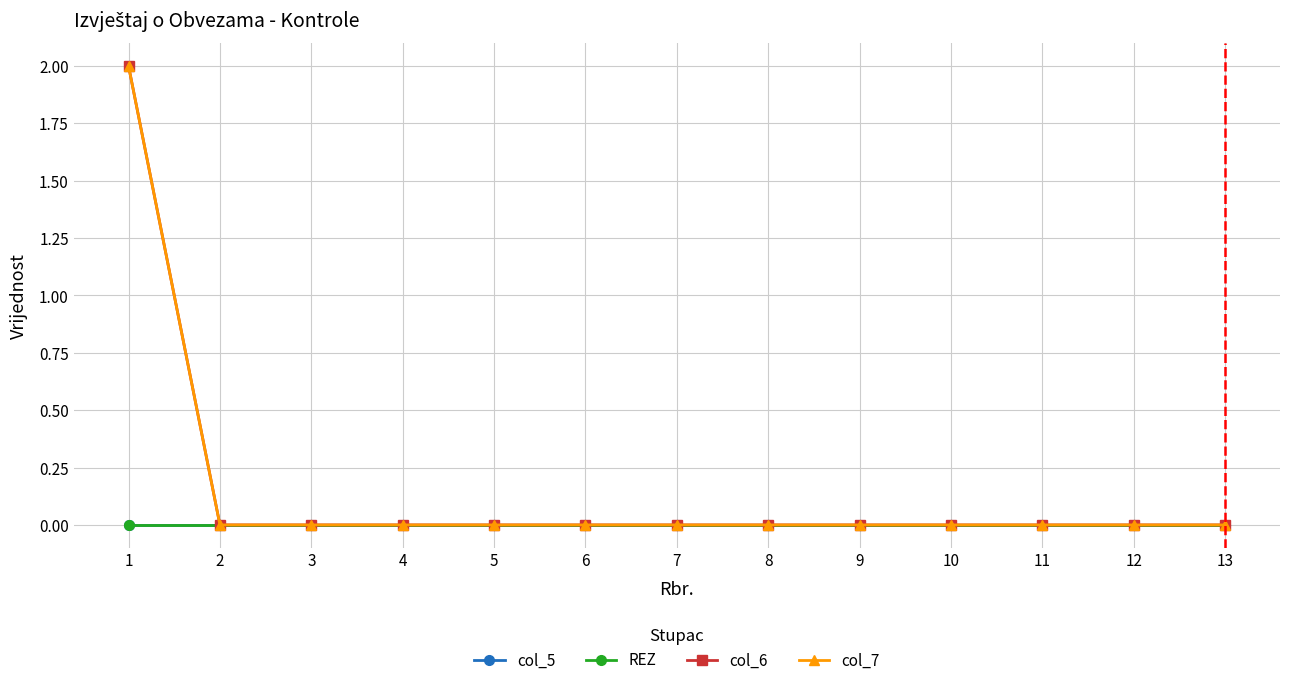

Does the chart have visible grid lines?

Yes